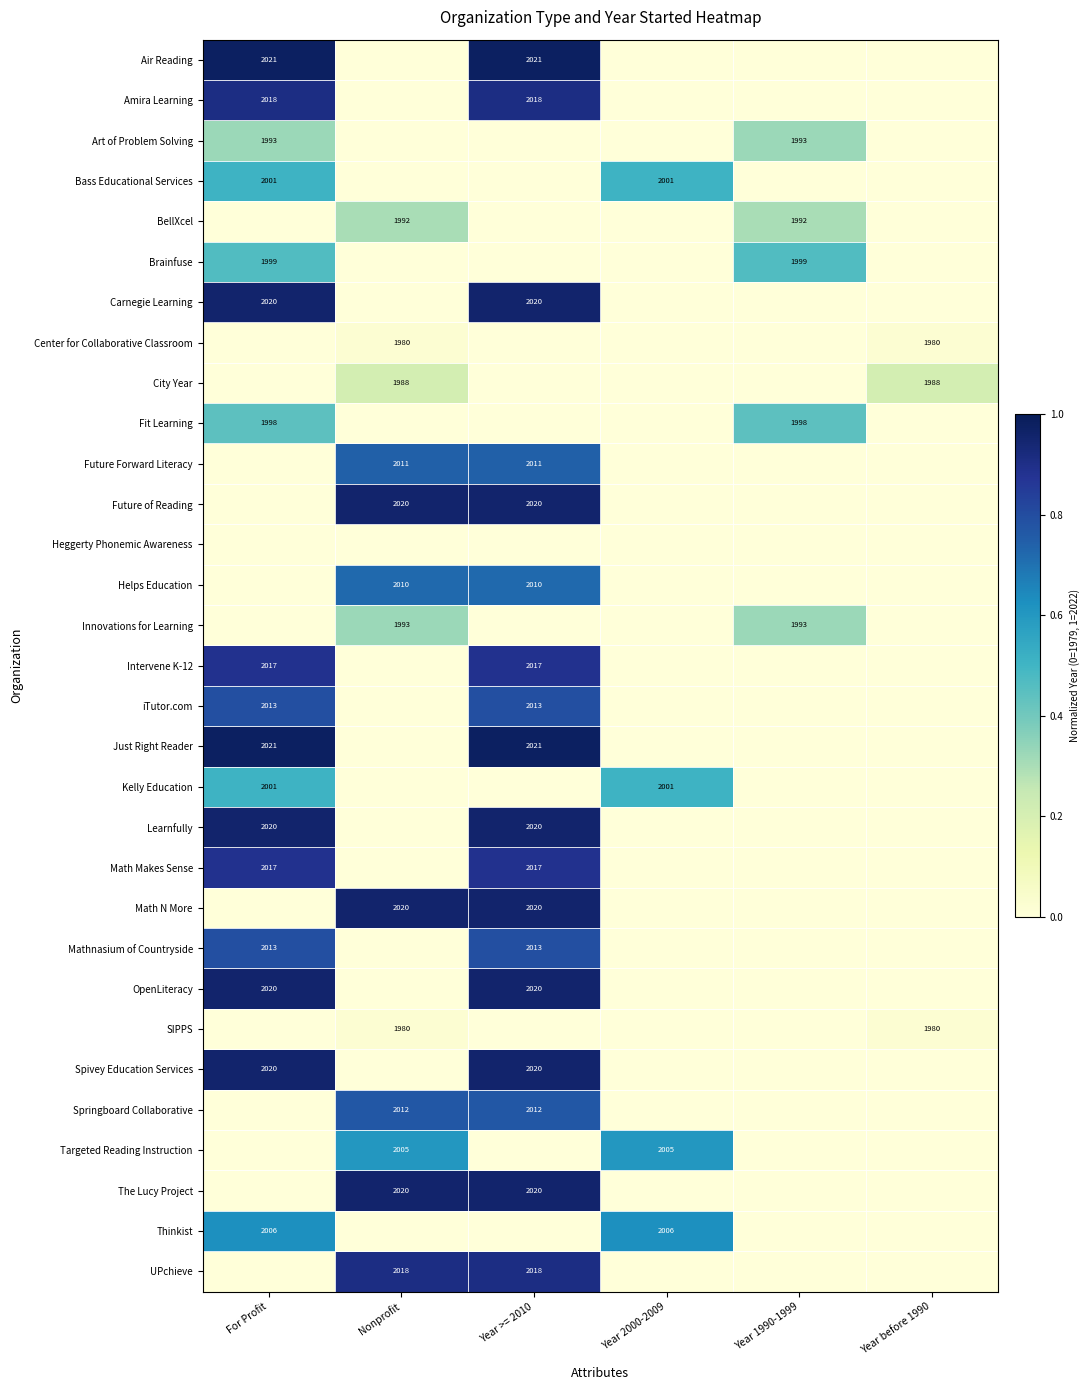

At how many categories does at least one series exceed 0?

6